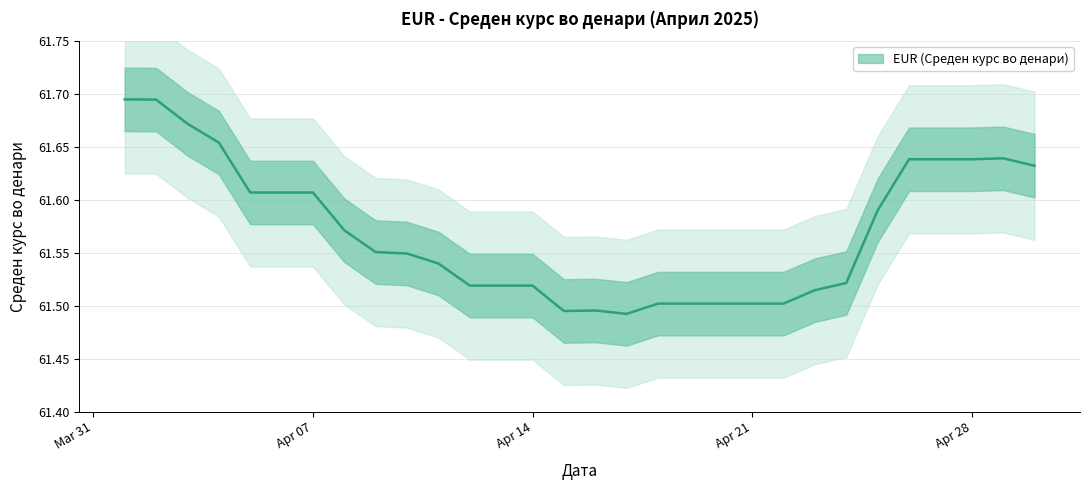

Does the chart have visible grid lines?

Yes